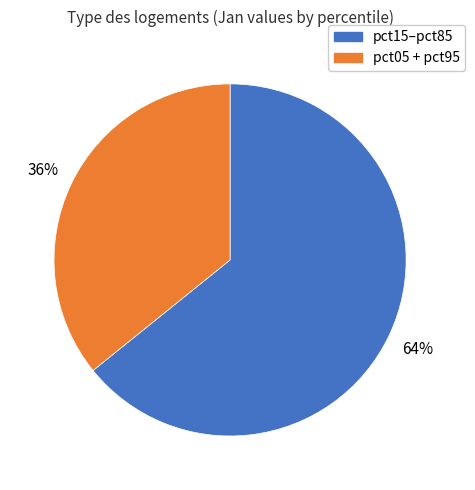

Rank the categories by value from lowest to highest.

pct05 + pct95, pct15–pct85